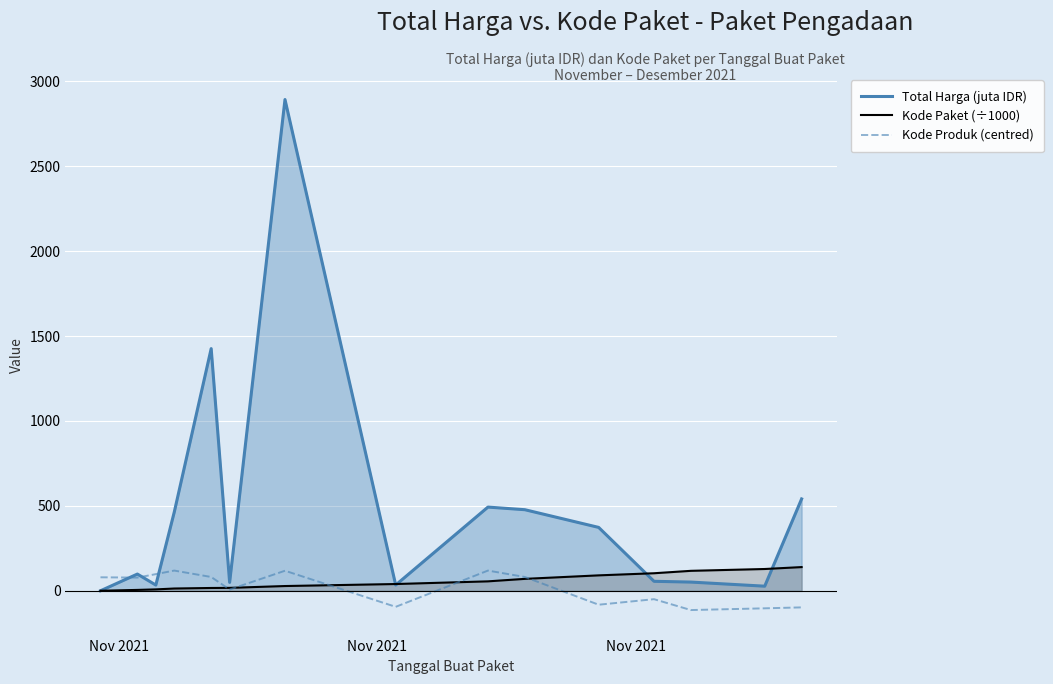

Which series has the largest total across all categories?

Total Harga (juta IDR)